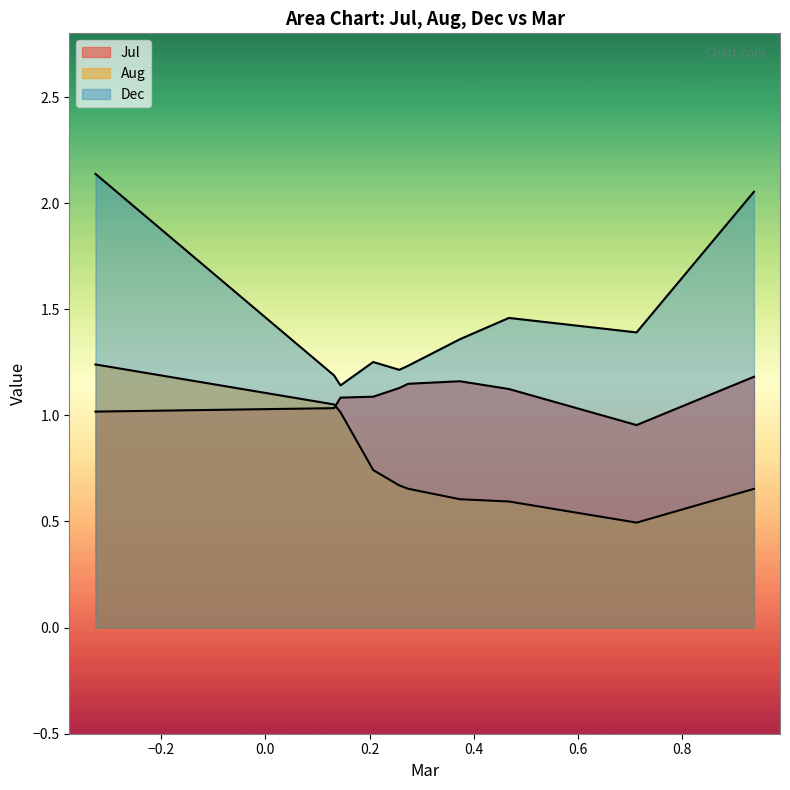

Where is Dec nearest to the value 1?

pct25